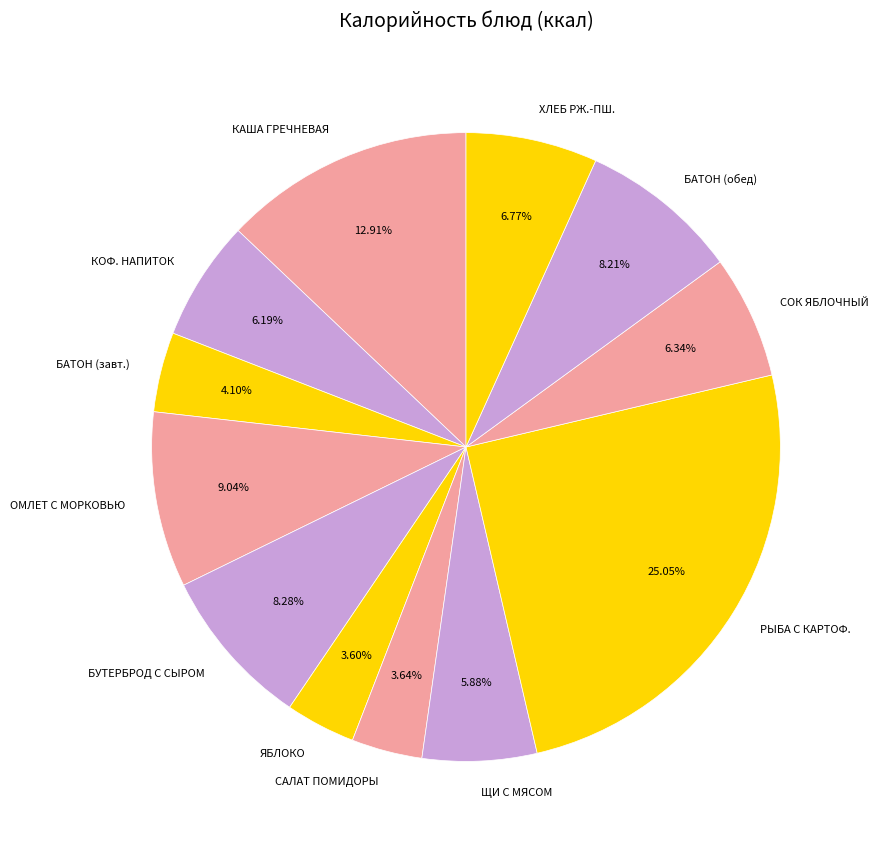

Is the sum of БАТОН (завт.) and БУТЕРБРОД С СЫРОМ greater than half?

No